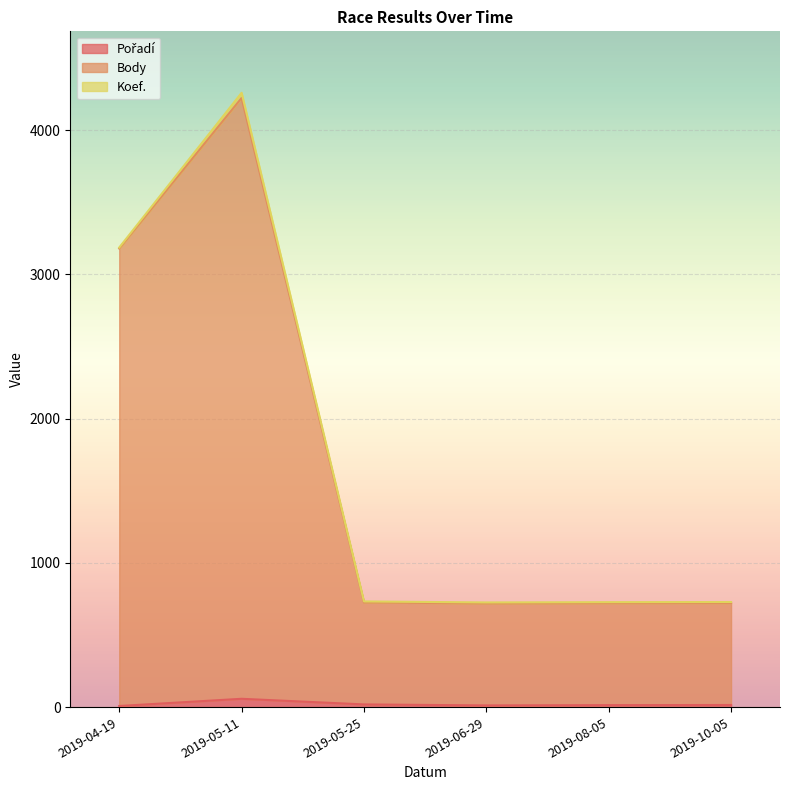

What position from the left is 2019-04-19?

1